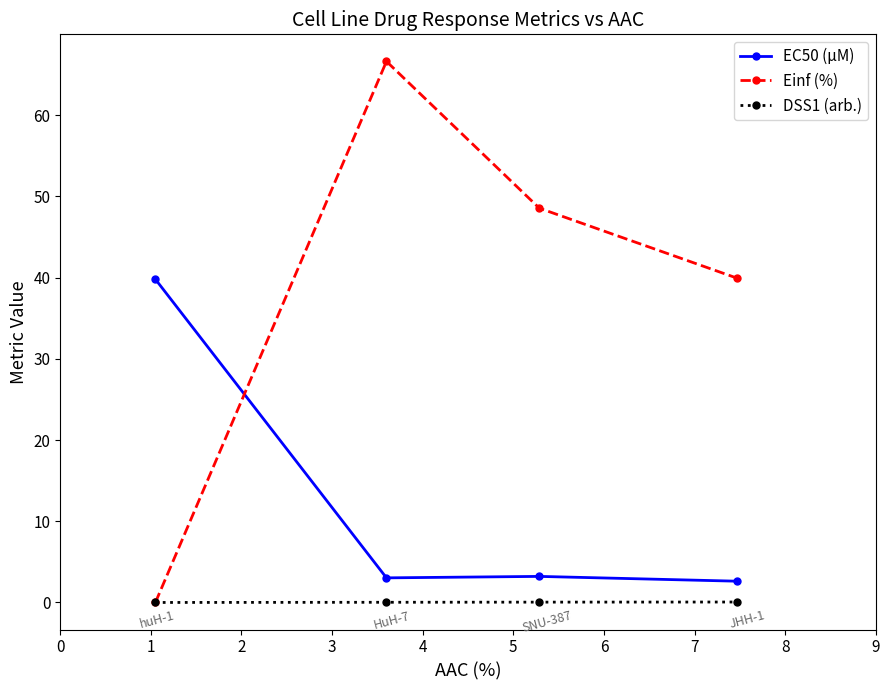

Rank the series by their average value, from highest to lowest.

Einf (%), EC50 (µM), DSS1 (arb.)